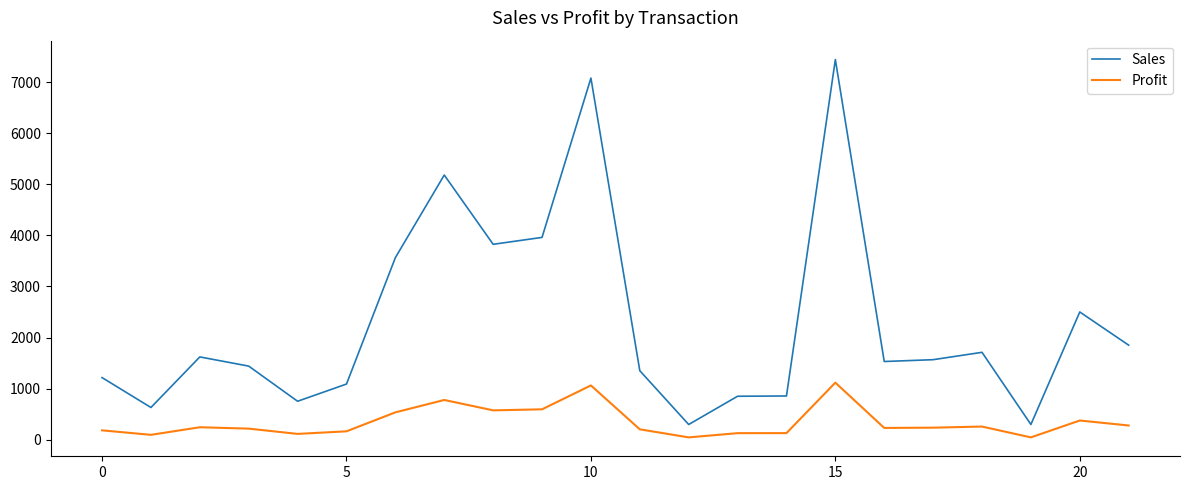

What is the maximum value shown in the chart?

7442.0